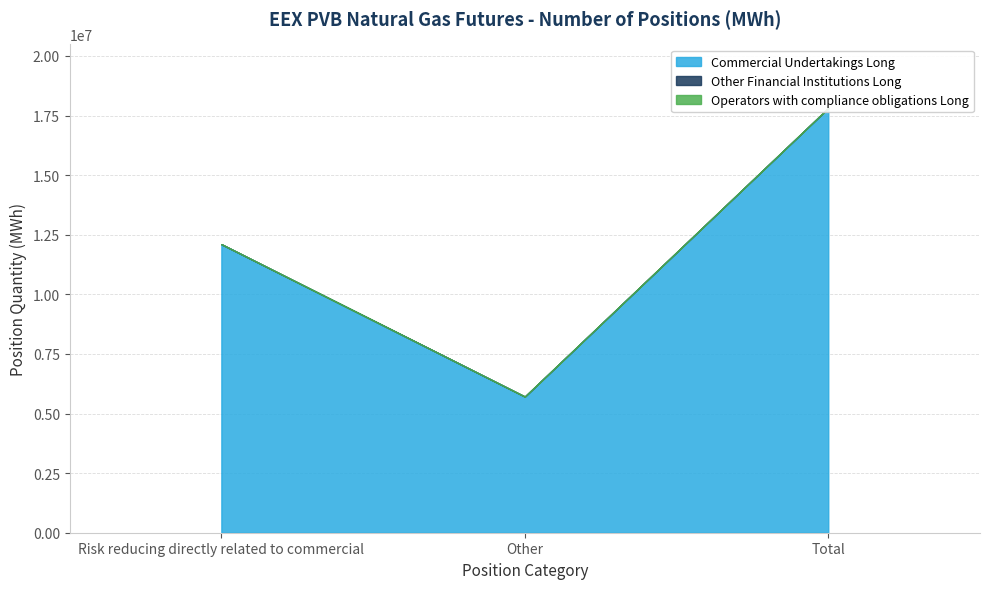

Which has a higher value, Total or Other?

Total